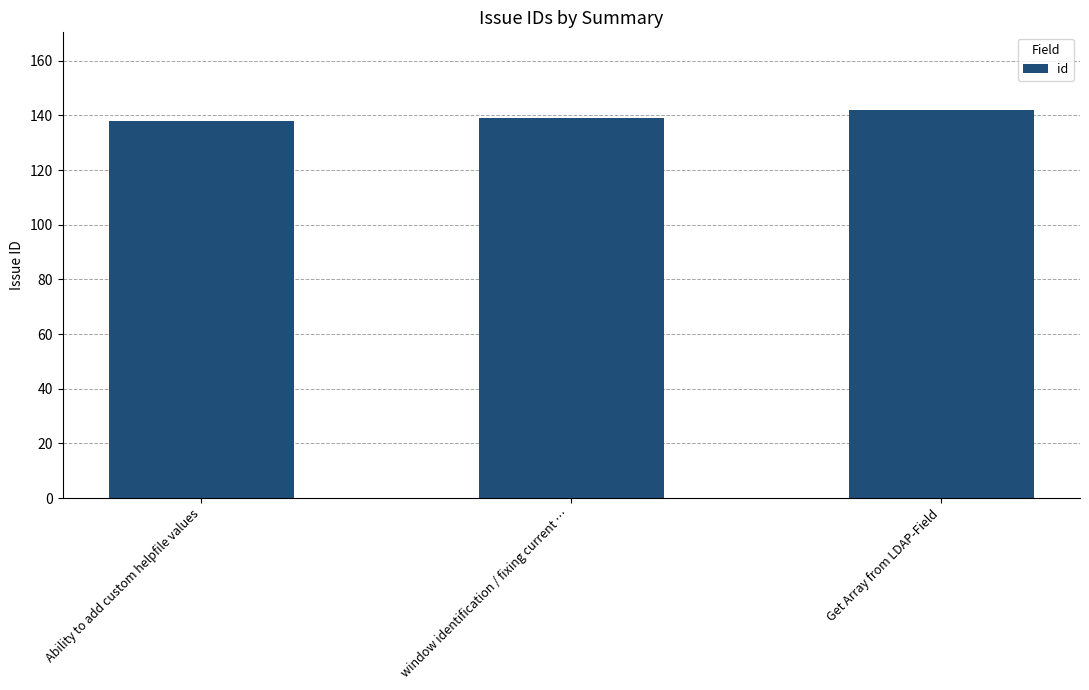

How many distinct data groups are displayed?

1